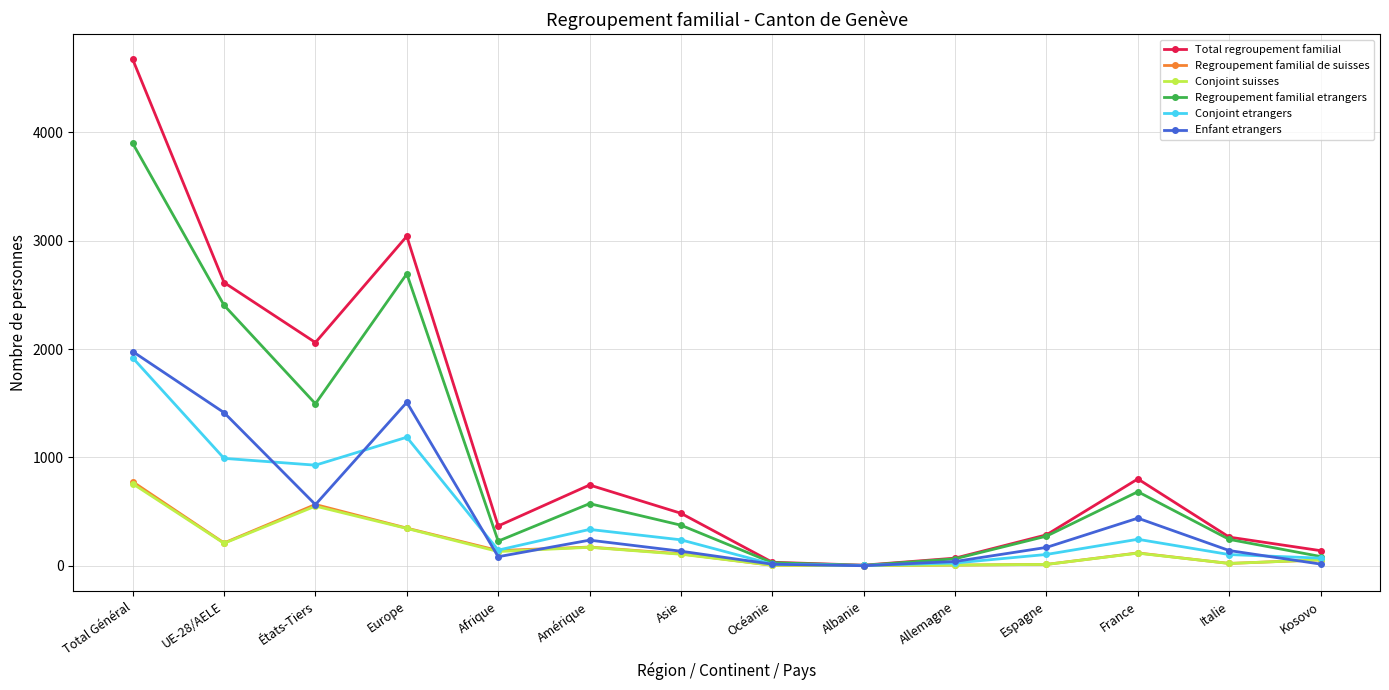

What is the difference between the Total regroupement familial values at Kosovo and Albanie?

134